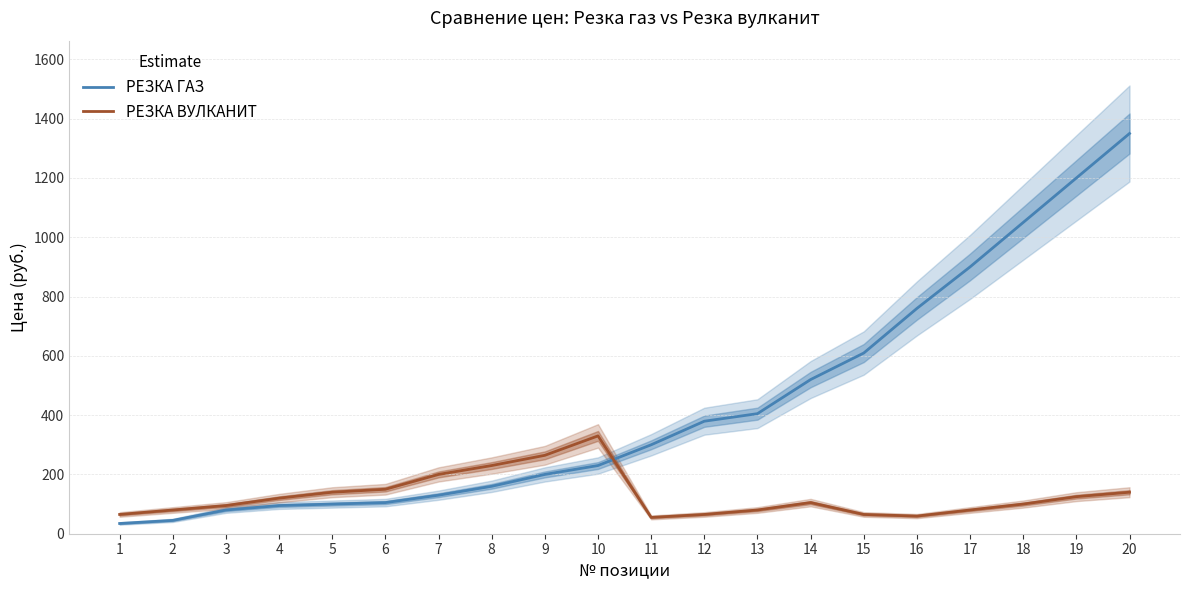

Rank the series by their average value, from lowest to highest.

РЕЗКА ВУЛКАНИТ, РЕЗКА ГАЗ